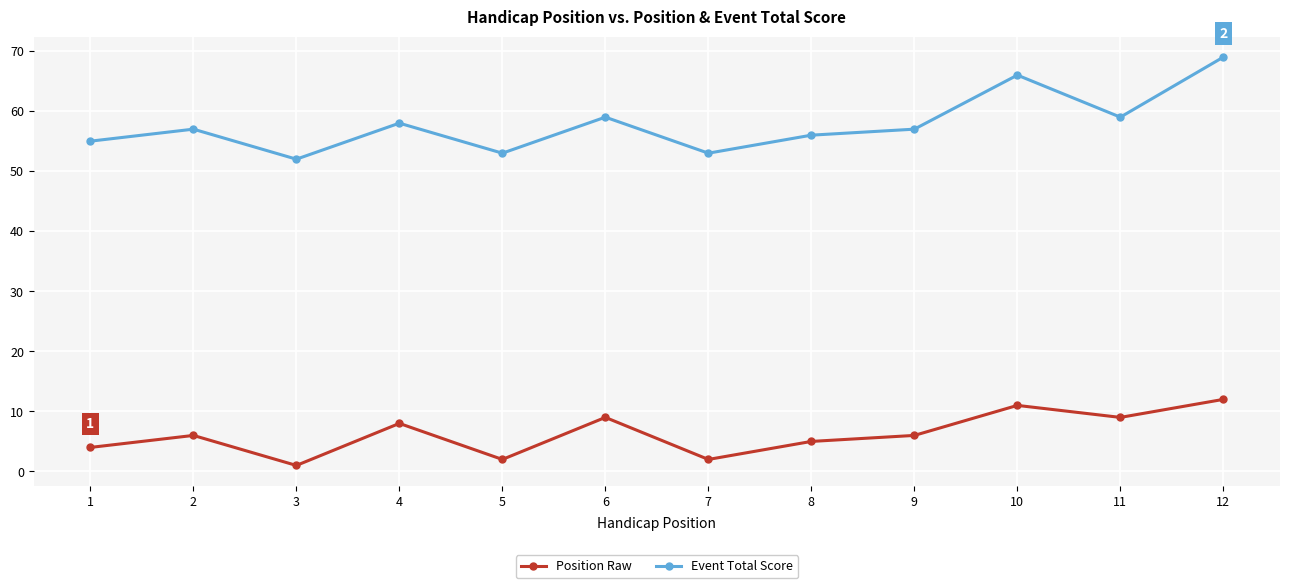

What is the total value across all series at 10?

77